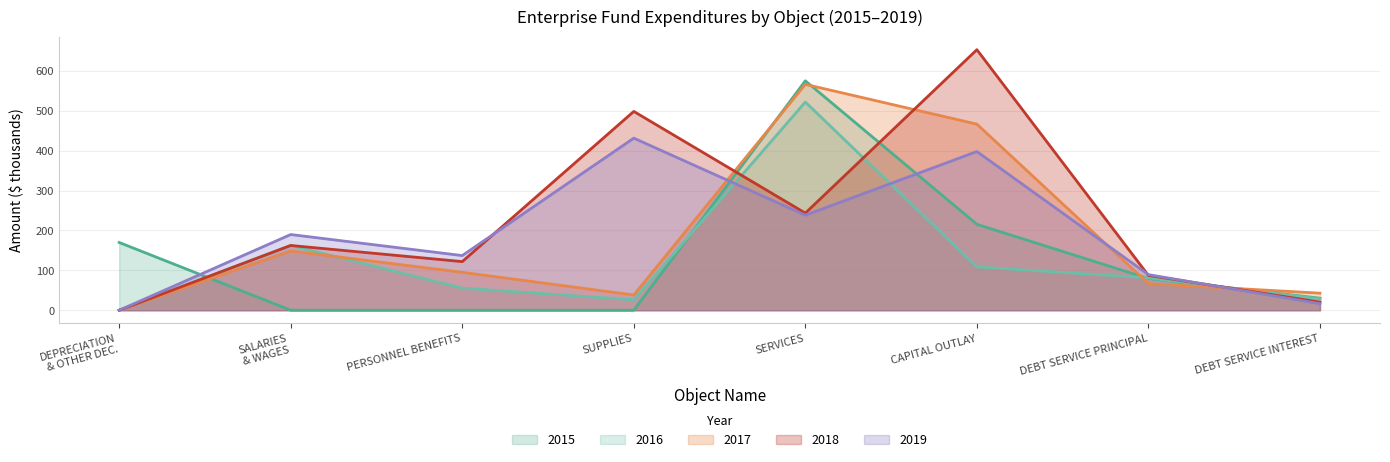

How many interior local valleys does the 2019 series have?

2